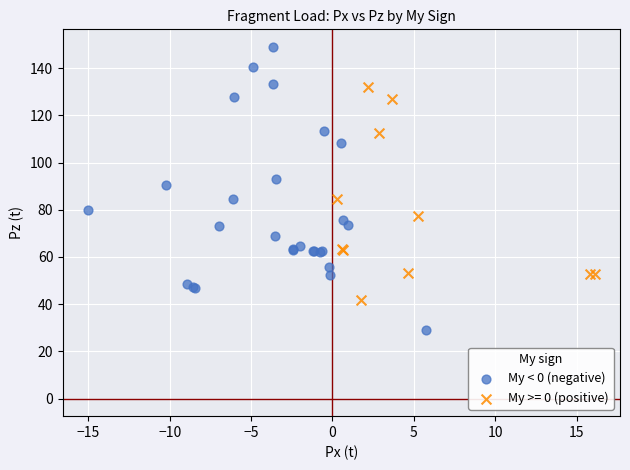

Which series contains the lowest Y value?

My < 0 (negative)